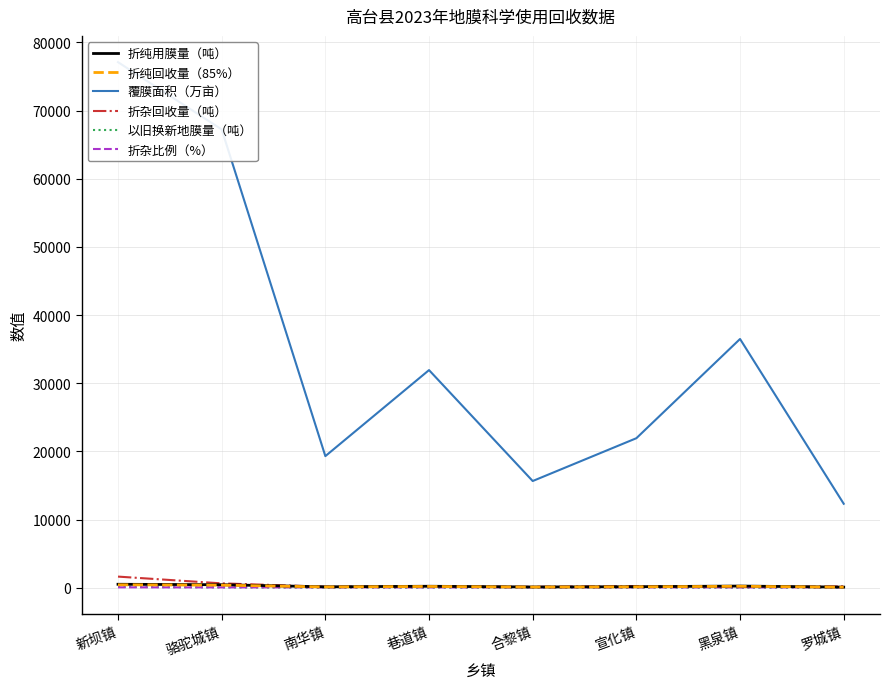

What is the minimum value shown in the chart?

5.1